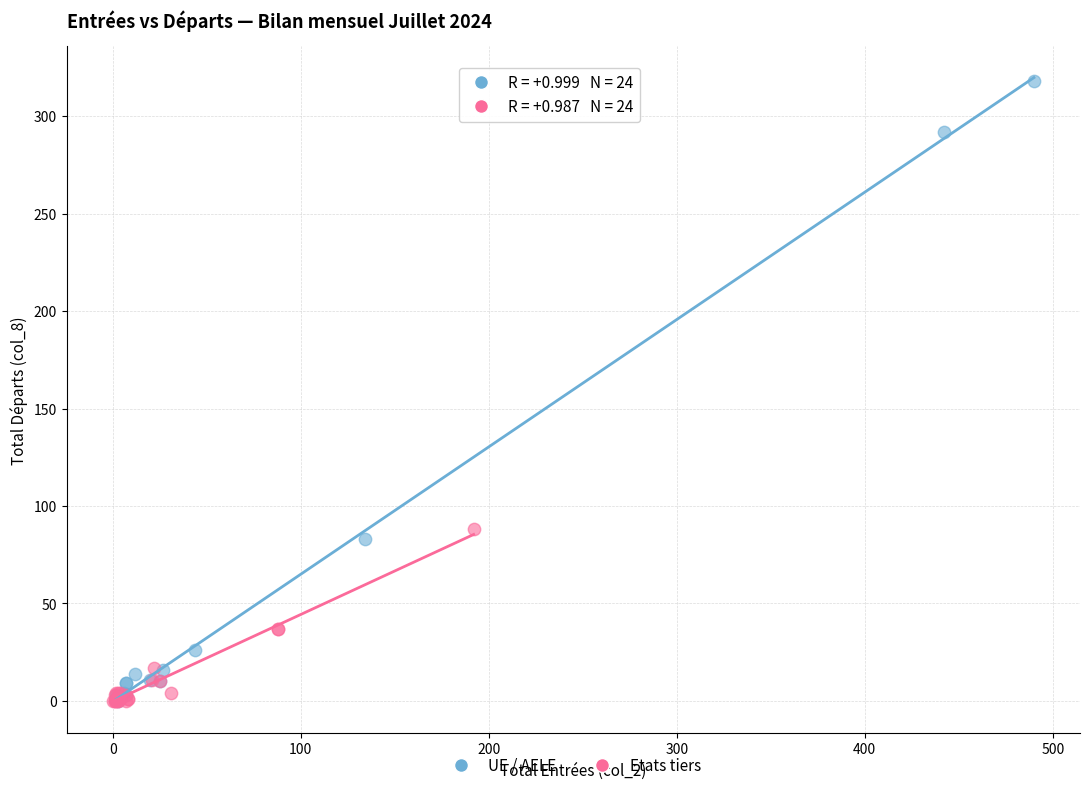

Which series has the widest spread of Y values?

UE / AELE